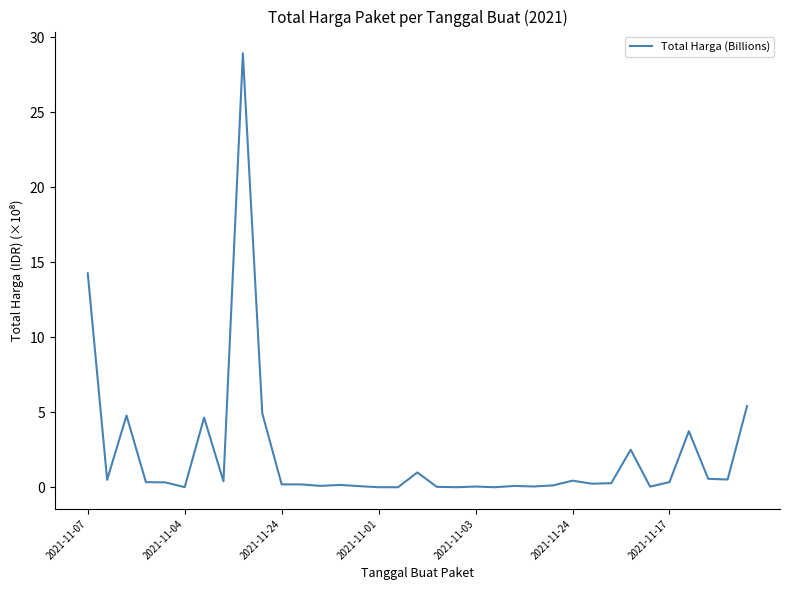

What is the greatest value displayed?

28.9